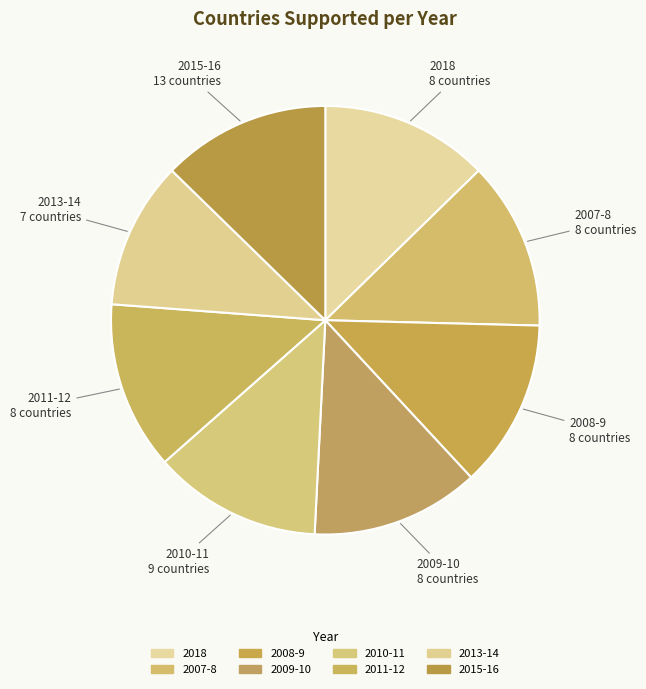

Which has a higher value, 2010-11 or 2007-8?

2010-11